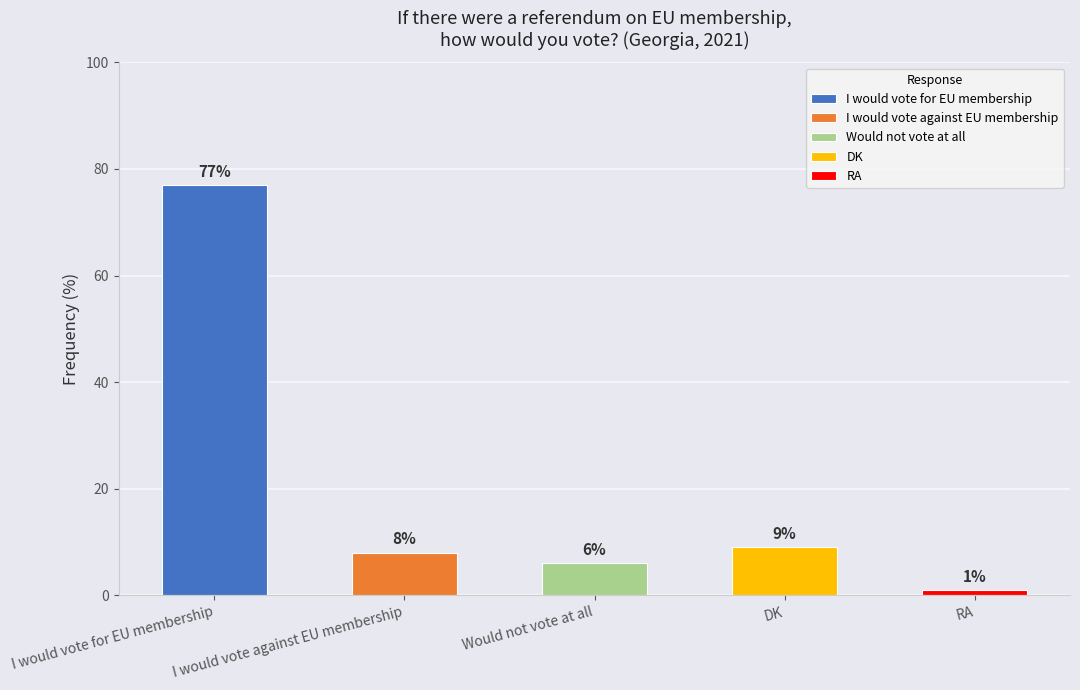

Which label corresponds to the largest value in the chart?

I would vote for EU membership